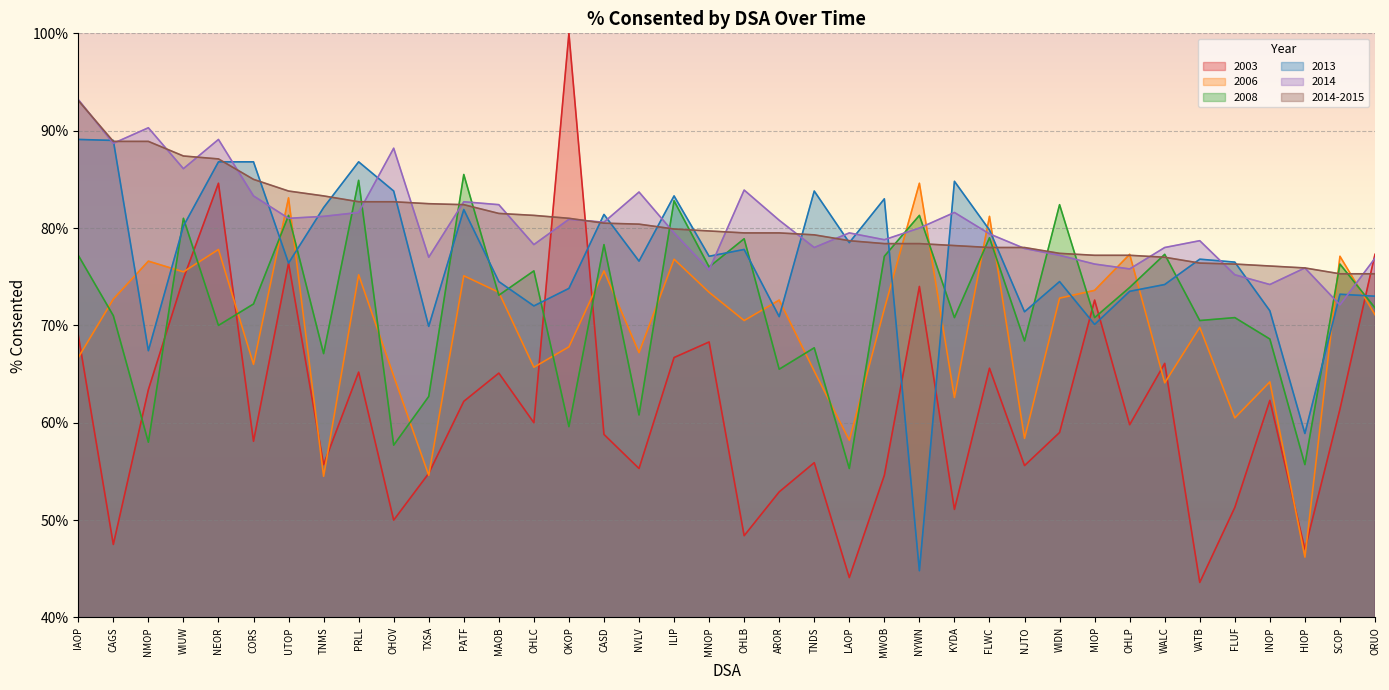

At which category is the sum across all series the highest?

NEOR